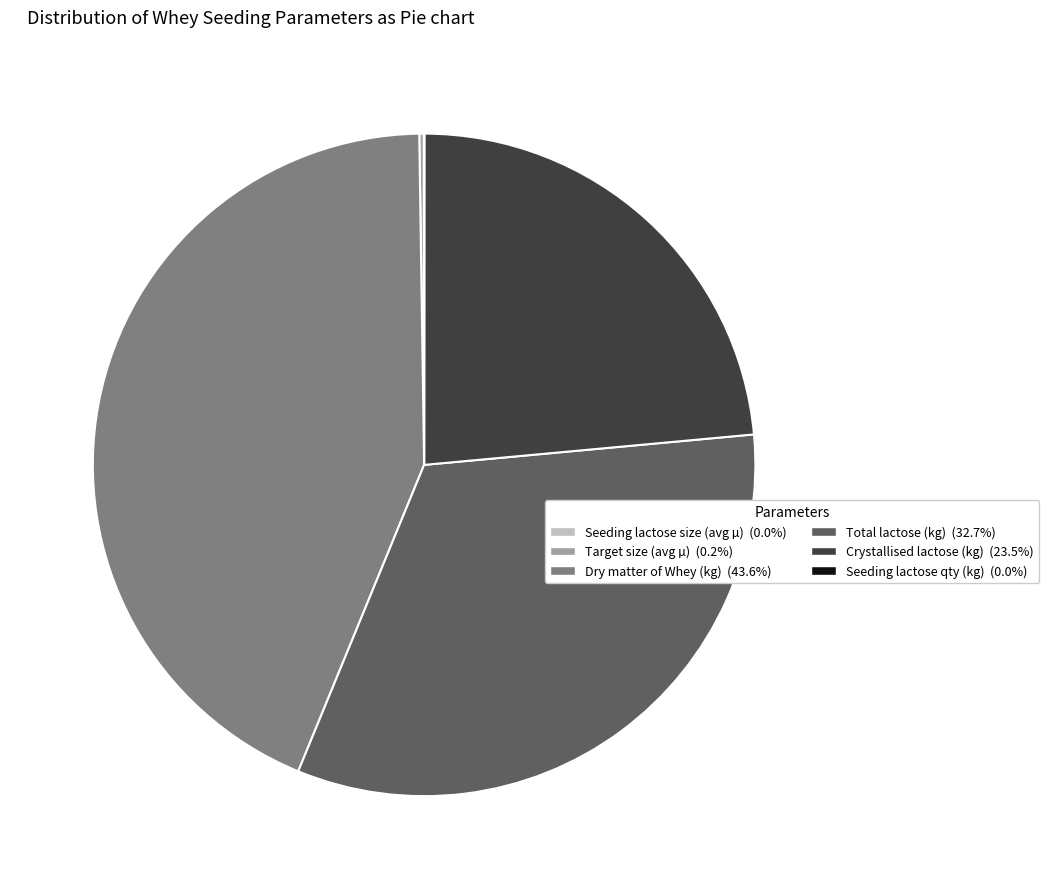

Is there a majority slice in this chart?

No